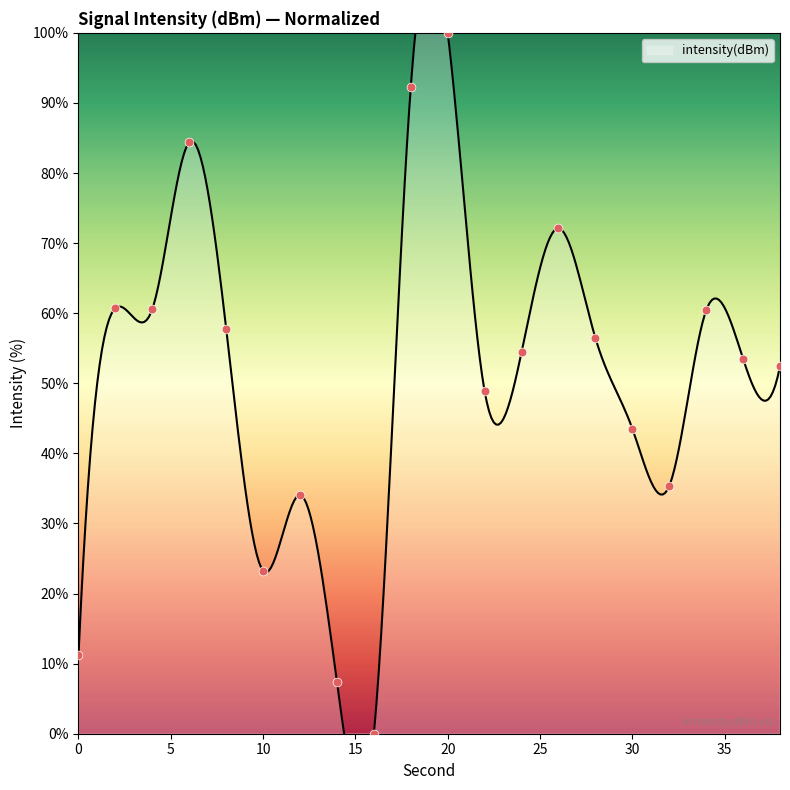

What is the change in value from 12 to 20?

+65.9